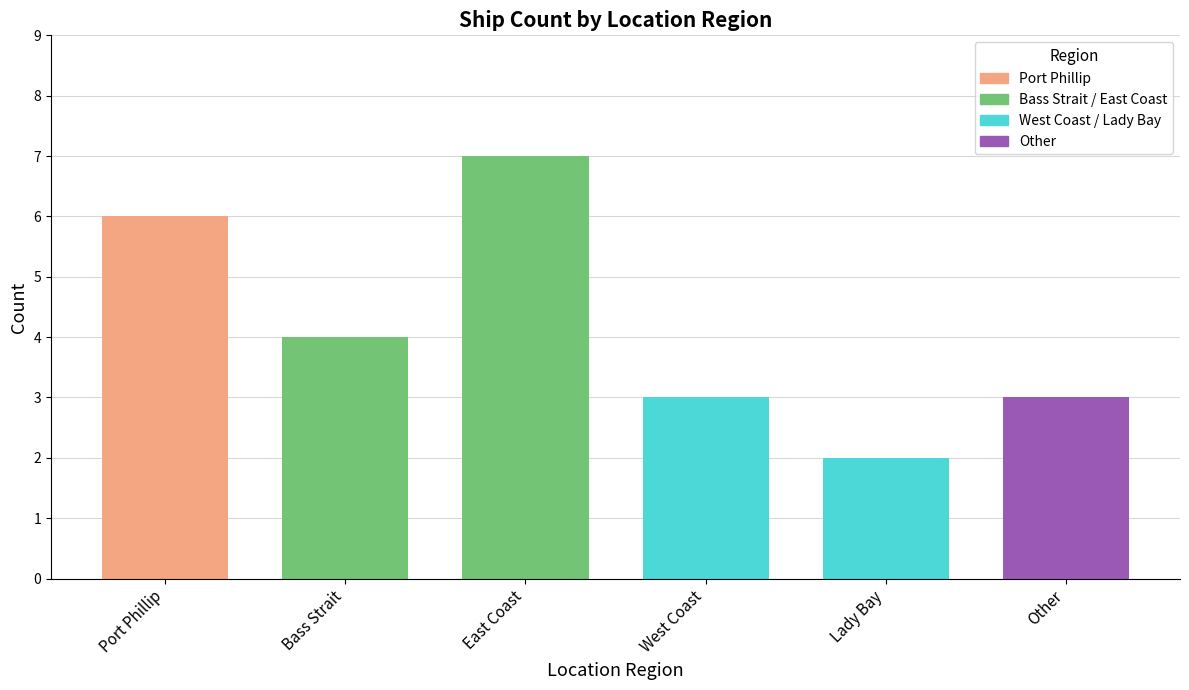

What is the smallest value displayed?

2